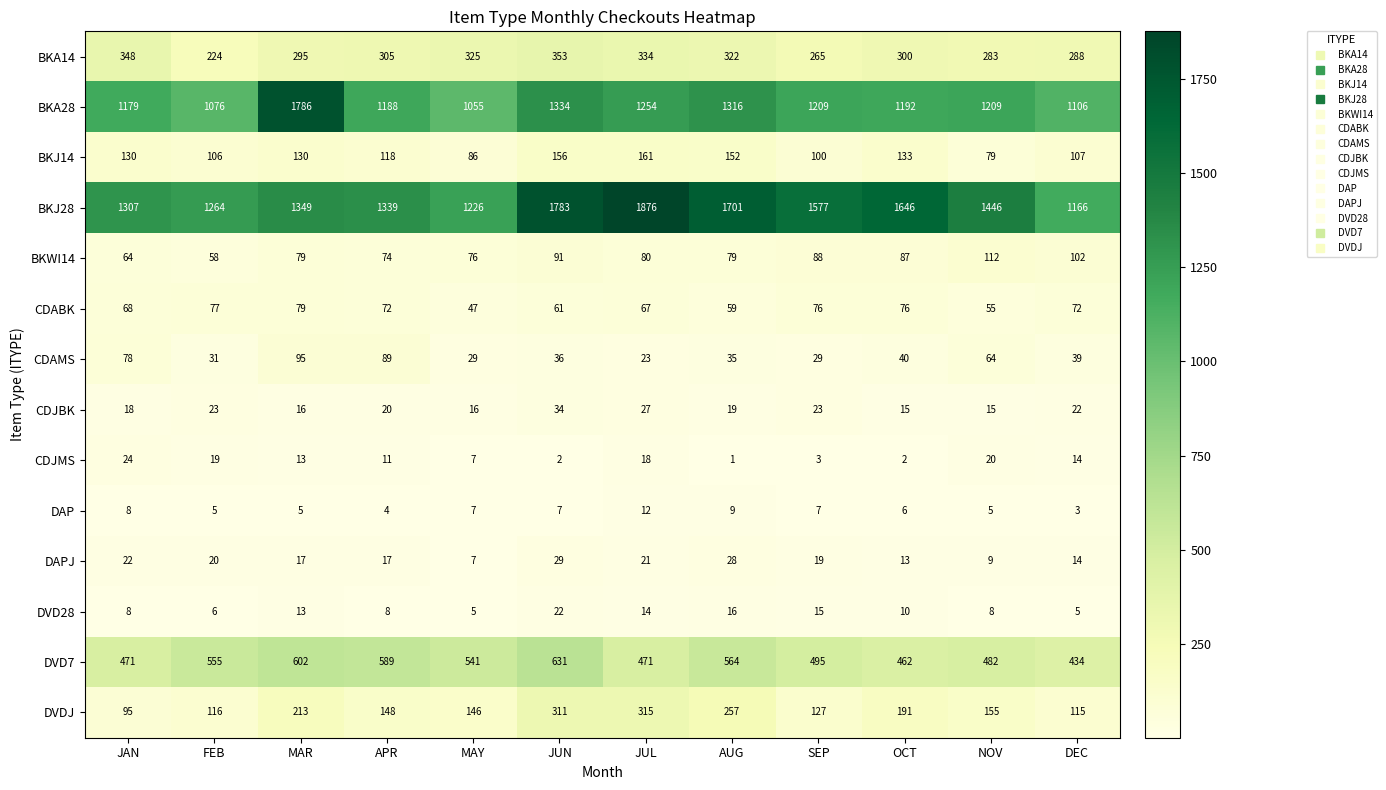

The value of CDAMS at FEB is 31. True or false?

True